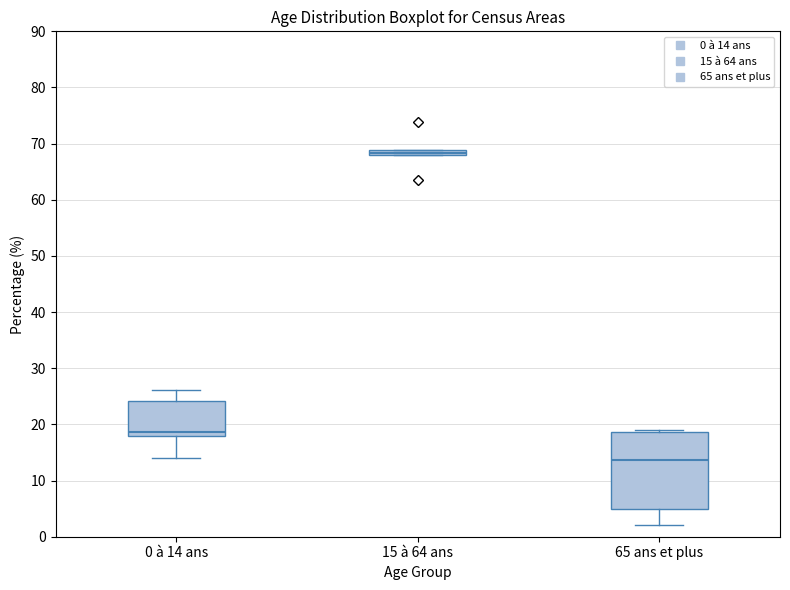

Comparing the boxes themselves (not the whiskers), which one is the tallest?

65 ans et plus